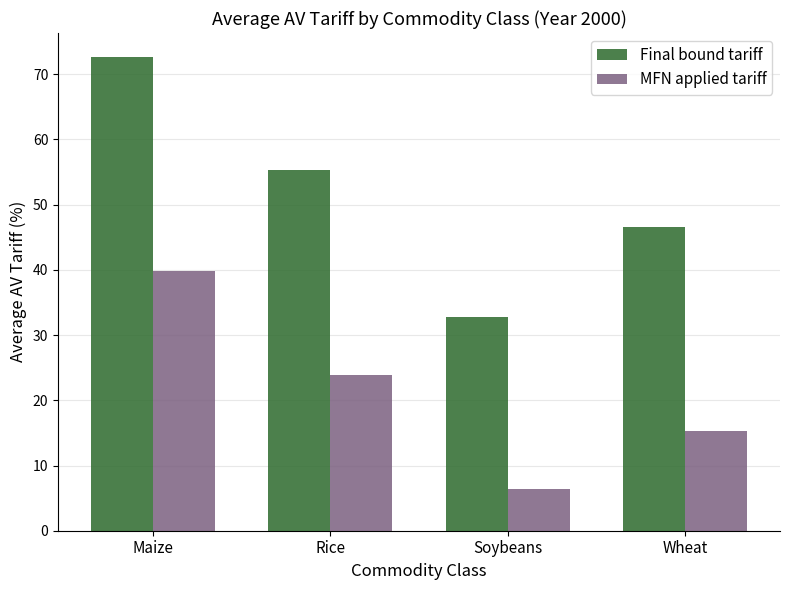

How many data points in Final bound tariff are above 55?

2